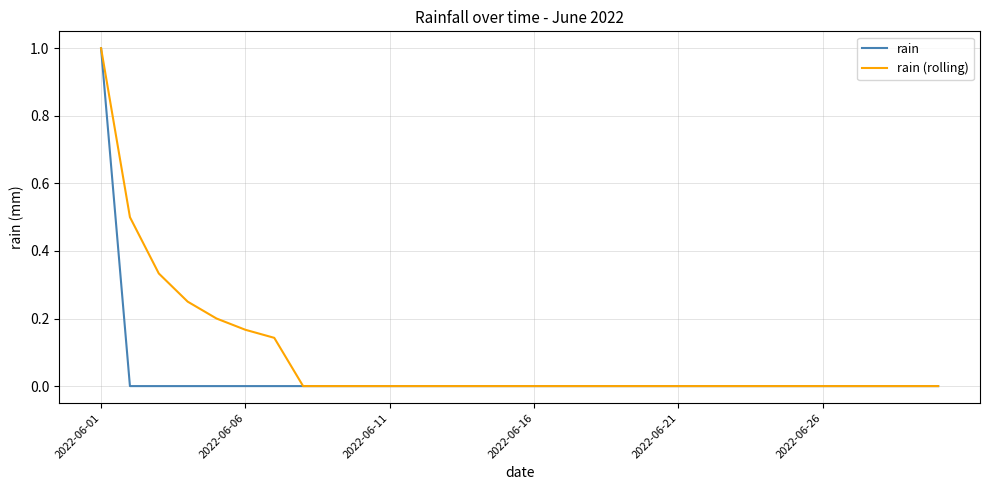

What is the maximum value for rain?

1.0